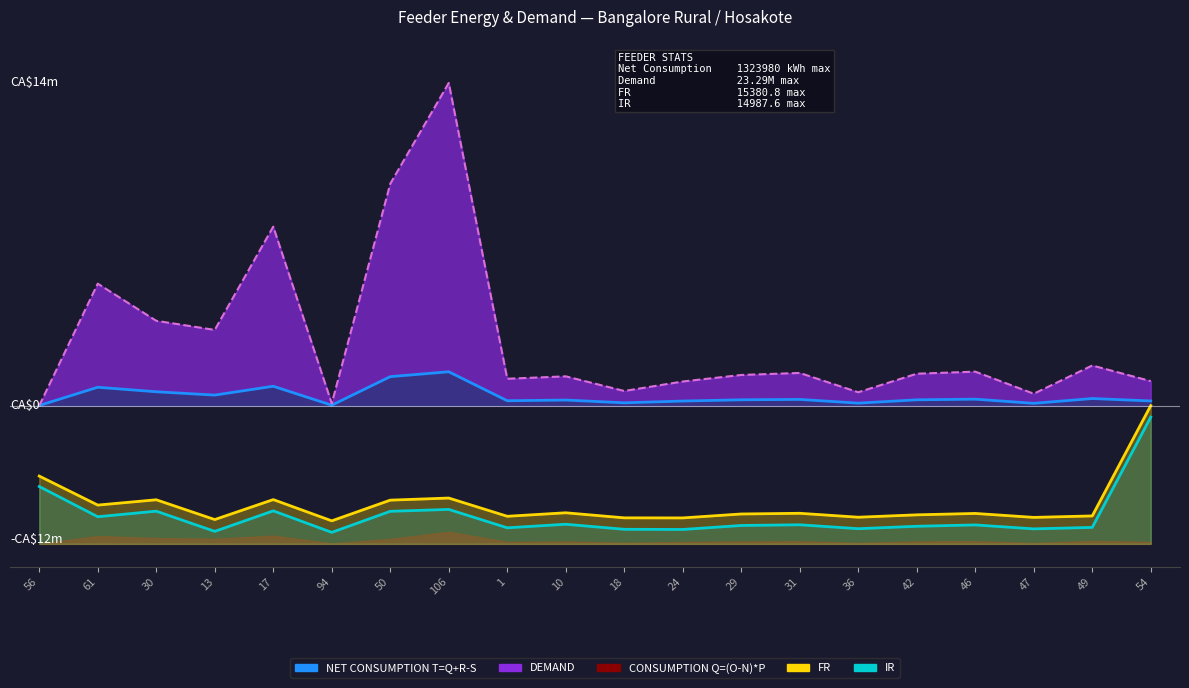

Between 13 and 49, which series saw the biggest shift?

IR